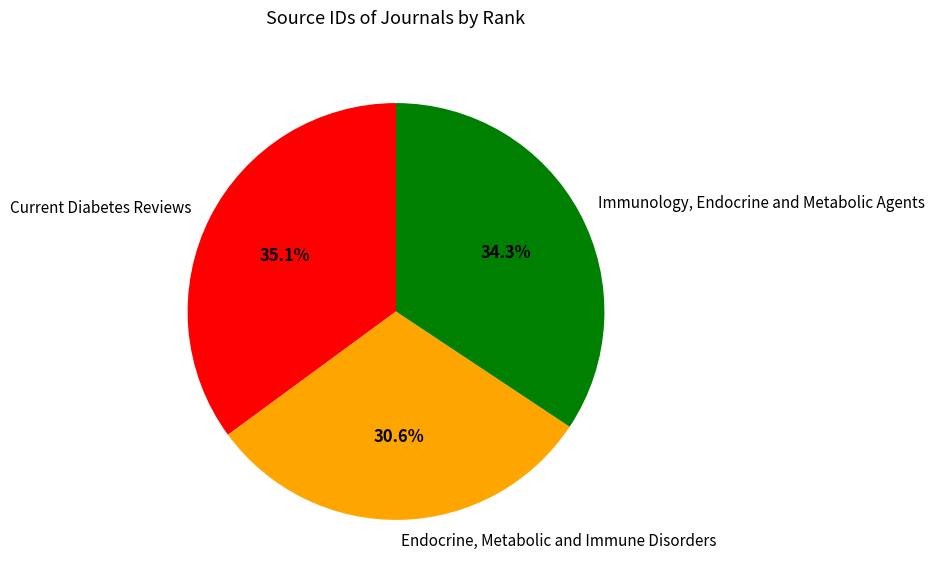

To the nearest percent, what portion does Immunology, Endocrine and Metabolic Agents represent?

34%